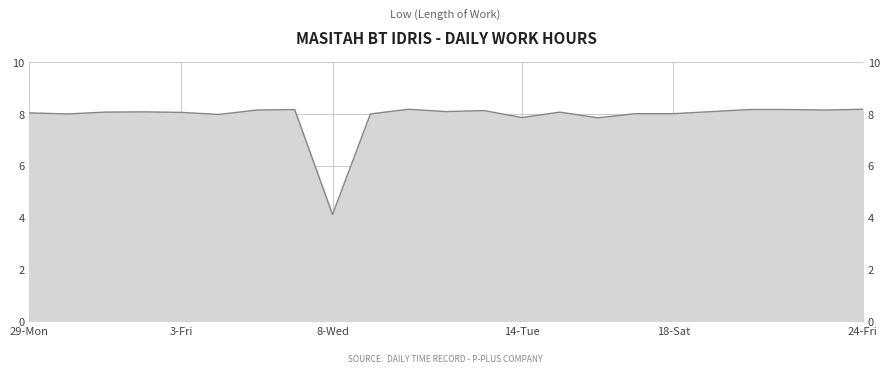

How many lines are shown in the chart?

1